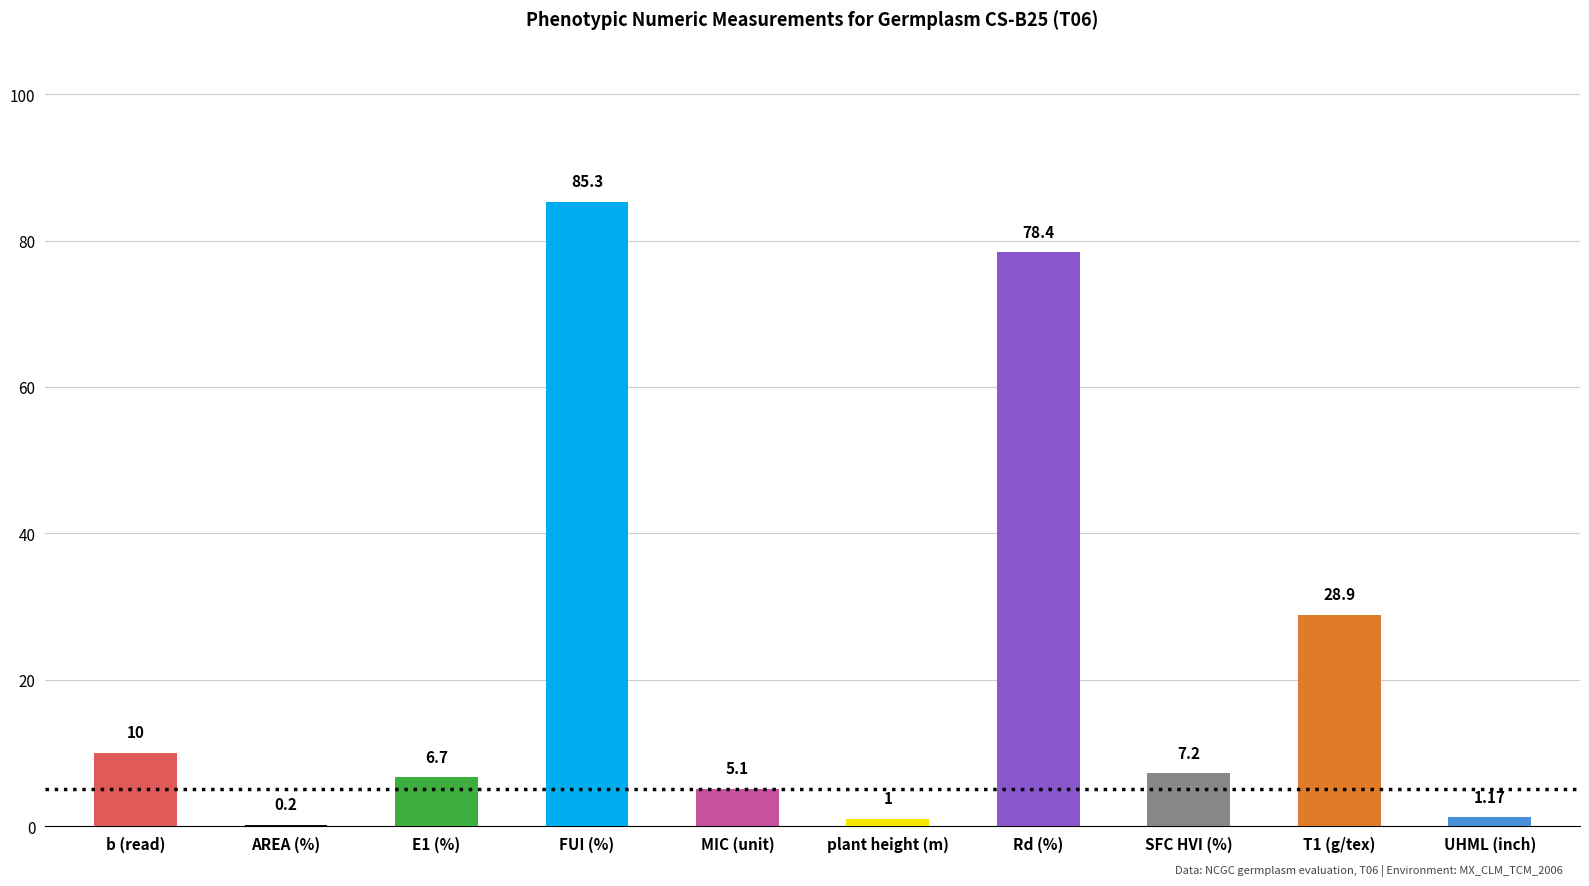

What is the maximum value shown in the chart?

85.3